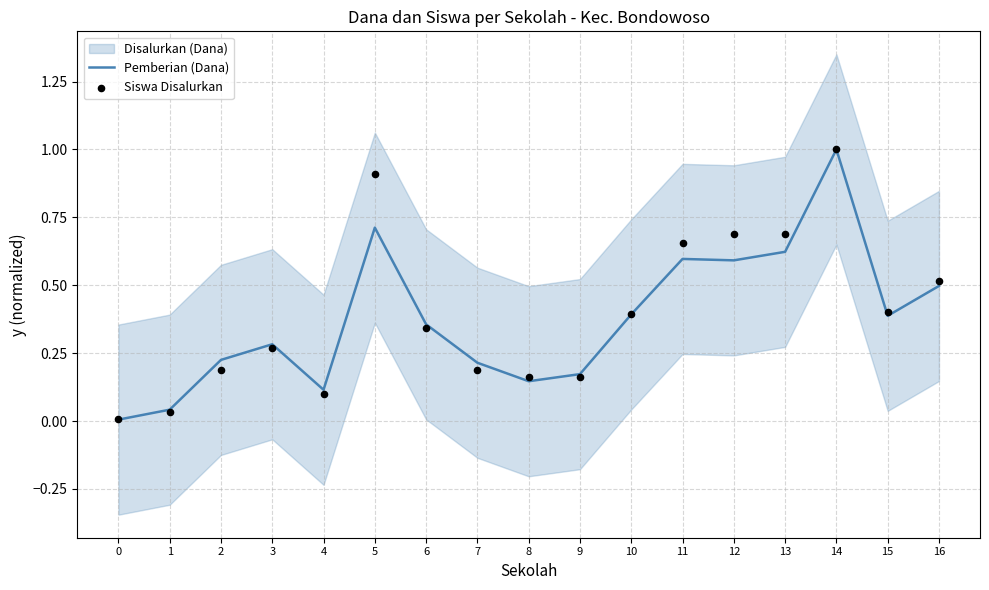

At which category is the sum across all series the highest?

14